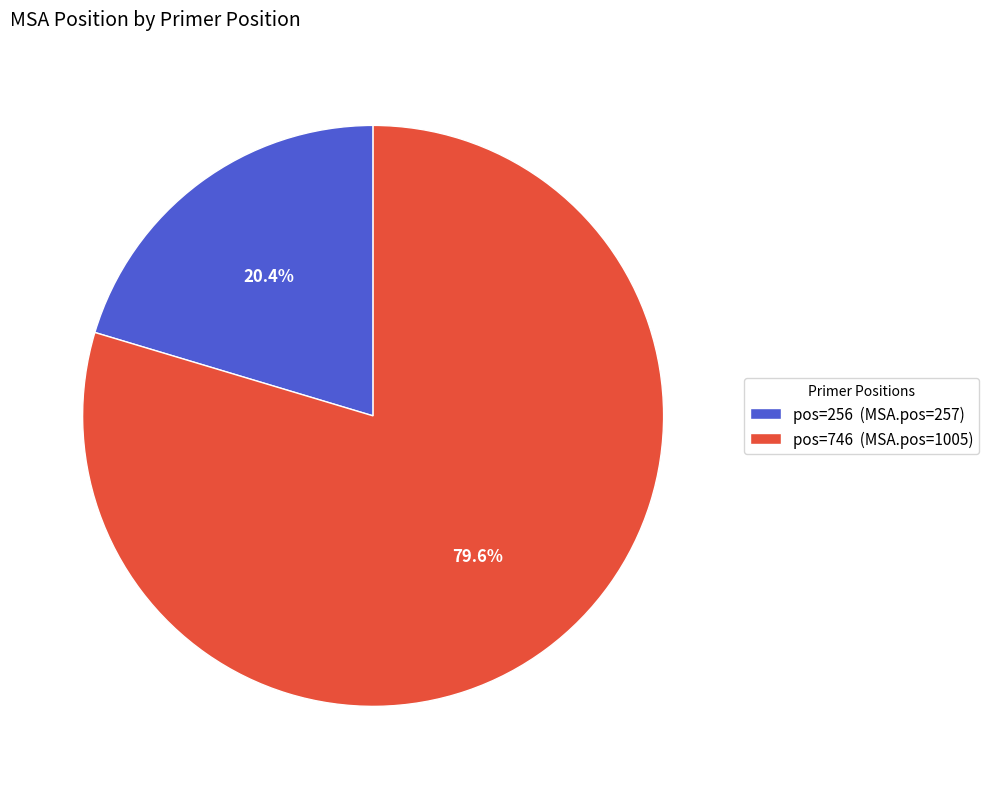

Count the number of slices in the pie.

2